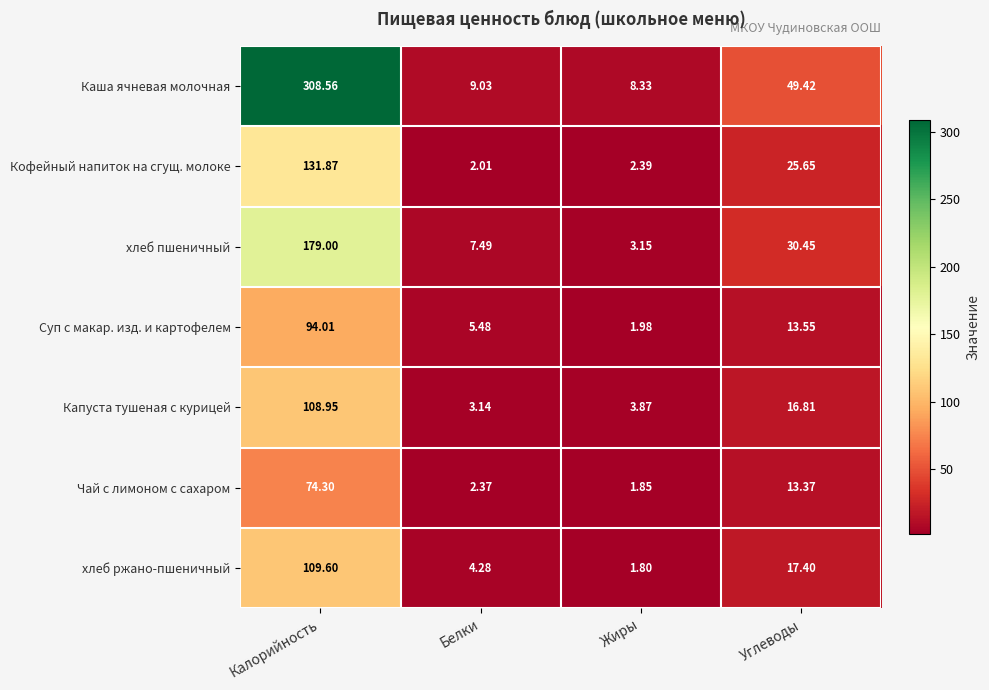

Between Белки and Жиры, which series saw the biggest shift?

хлеб пшеничный